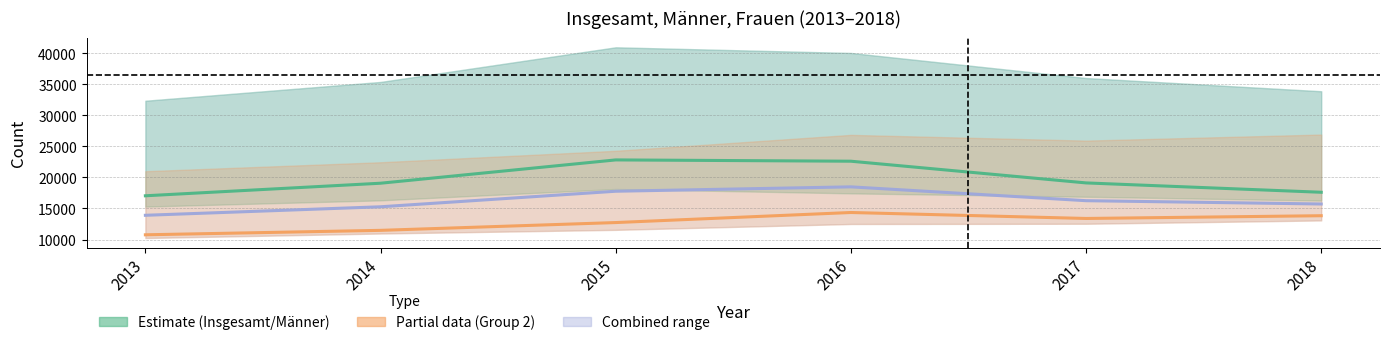

True or false: Männer has a value of 31948.6 at 2017.

False